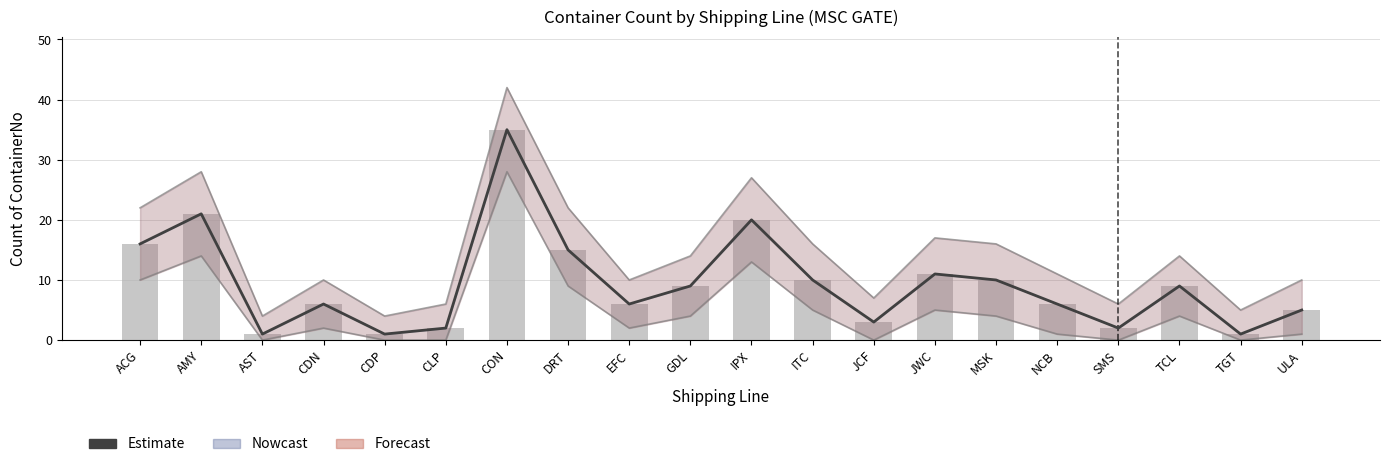

How many groups of bars are there?

20